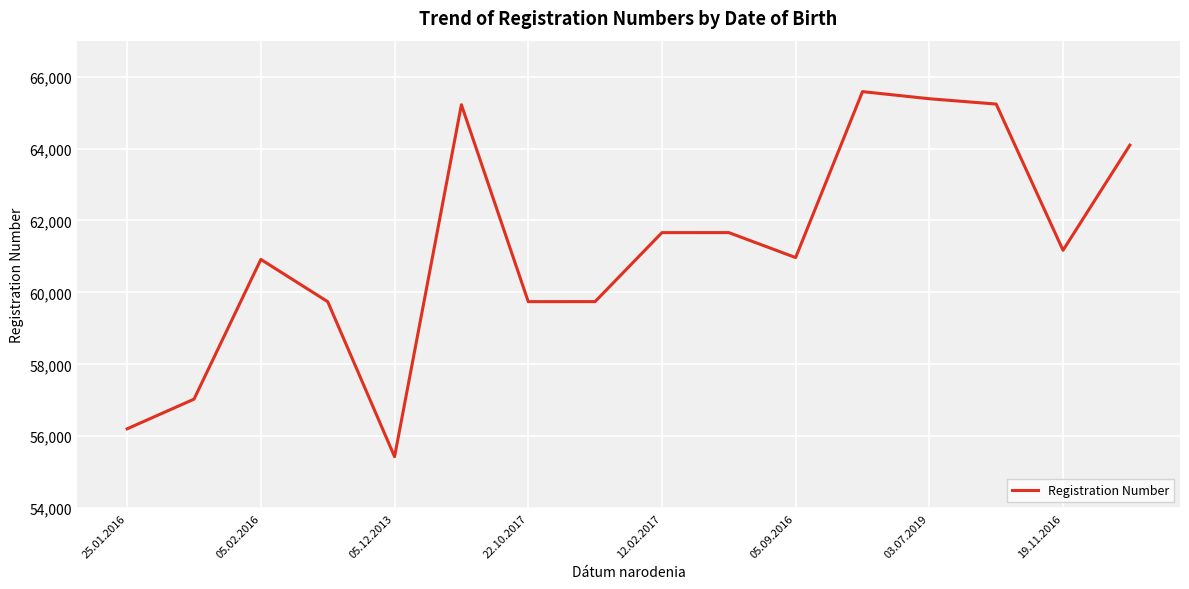

What is the difference between the maximum and minimum values?

10151